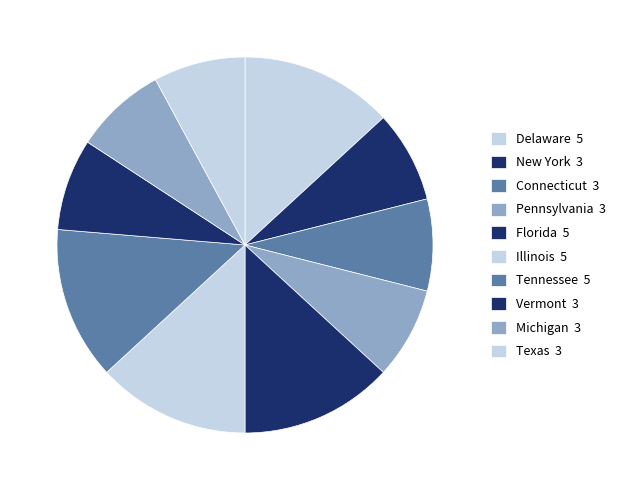

How many segments does this pie chart have?

10